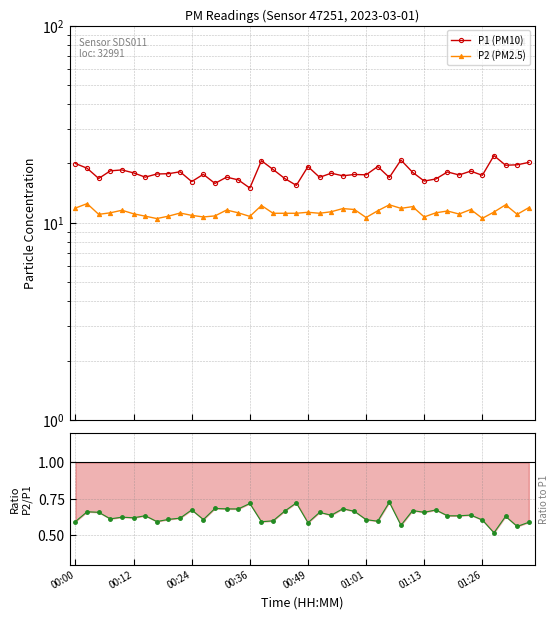

What is the smallest value displayed?

0.5